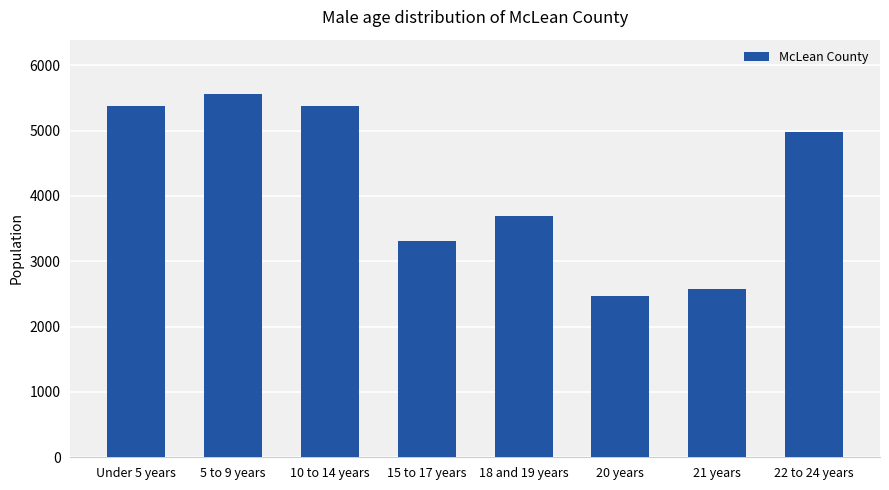

What is the difference between the second highest and second lowest values?

2798